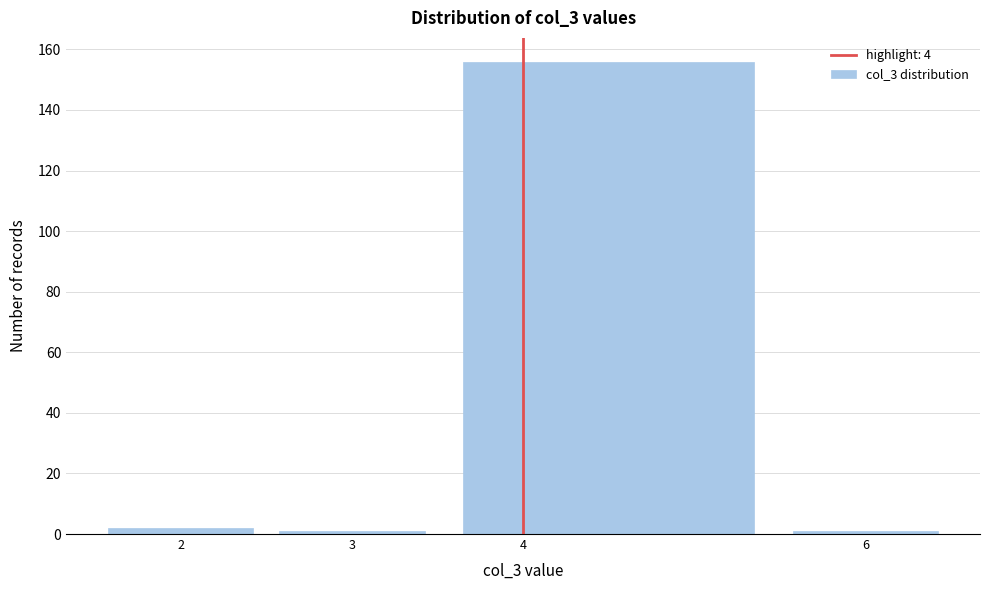

Reading left to right, list every bar in this chart as the range it spans on the x-axis followed by its height. The values are not printed on the chart, so give them approximately, as read against the axis.

1.5 to 2.5: 2
2.5 to 3.5: under 2
3.5 to 5.5: 156
5.5 to 6.5: under 2